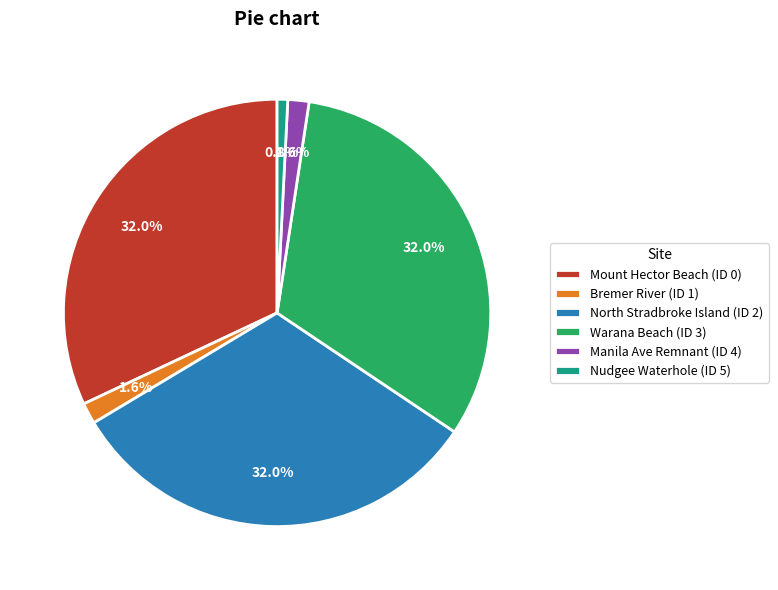

Which has a higher value, Warana Beach (ID 3) or Bremer River (ID 1)?

Warana Beach (ID 3)